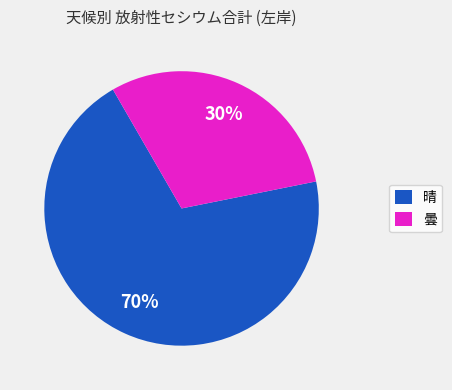

Which category has the biggest portion of the pie?

晴